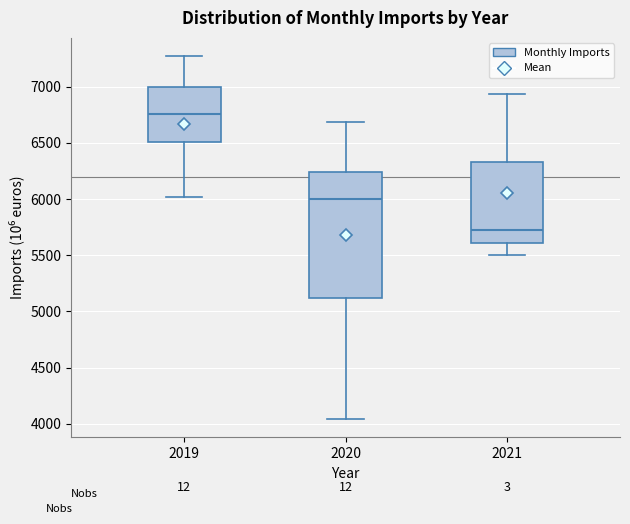

Which box has the highest median line?

2019